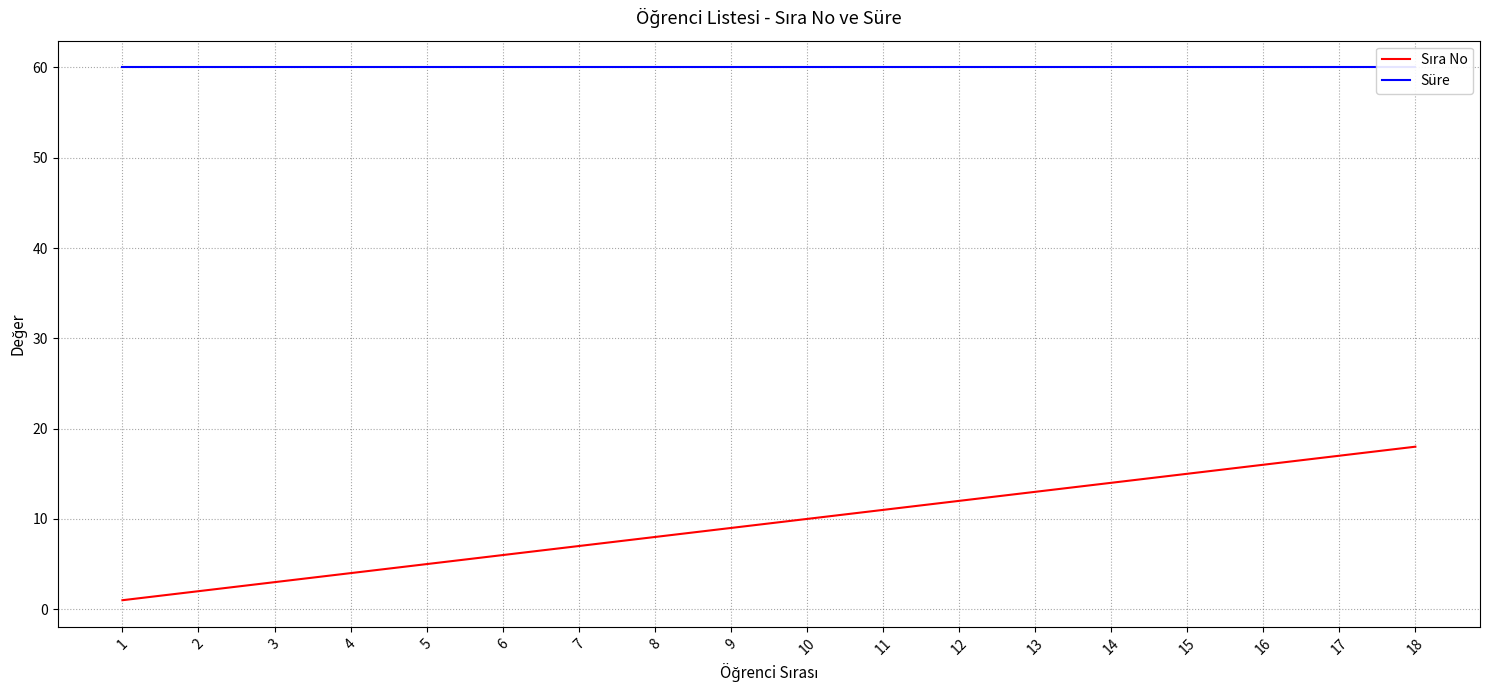

What are all the series names shown in the legend?

Sıra No, Süre